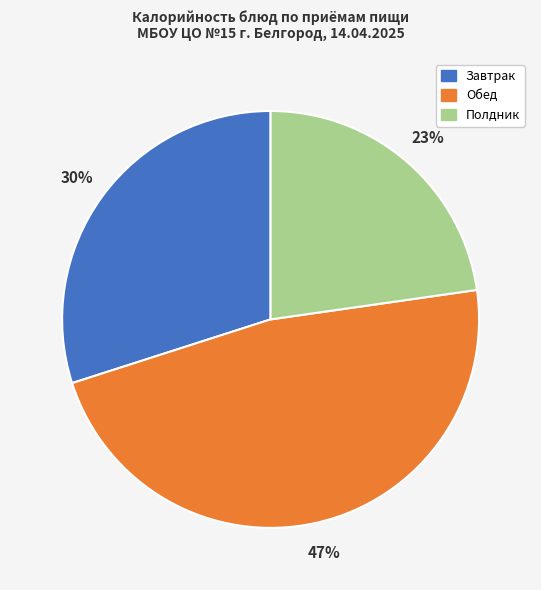

Rank the categories by value from lowest to highest.

Полдник, Завтрак, Обед